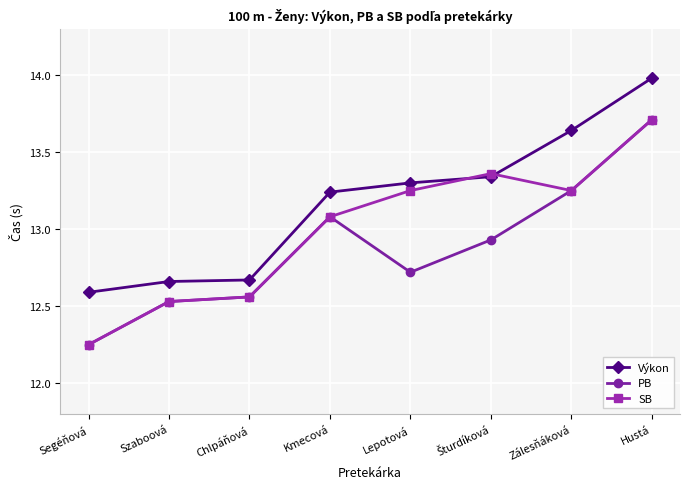

True or false: PB has more than 2 points higher than both neighbors.

False